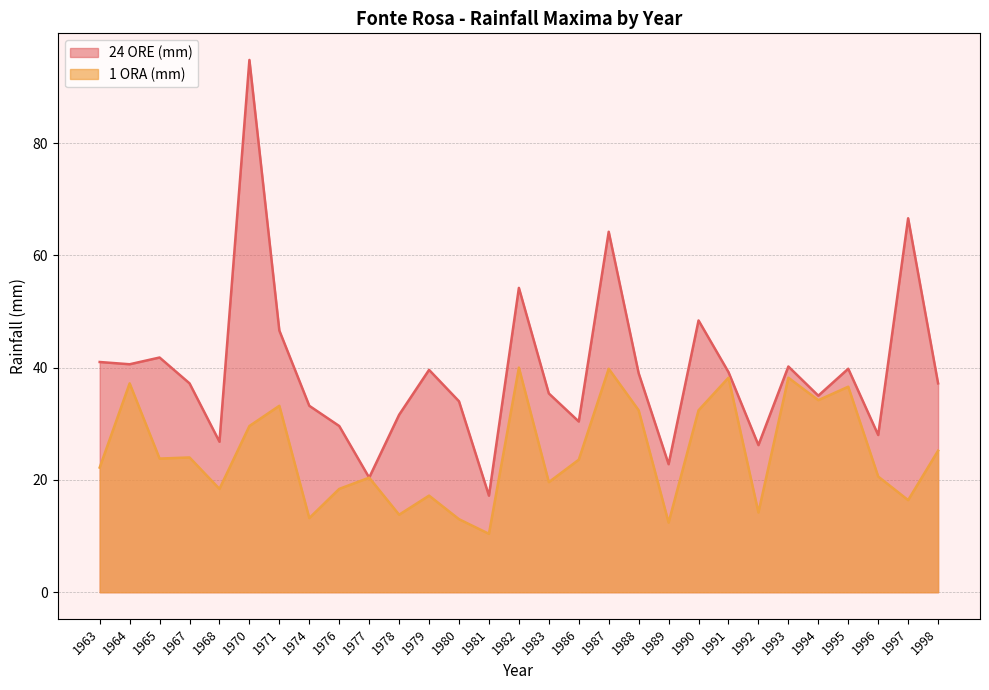

At which category is the sum across all series the highest?

1970